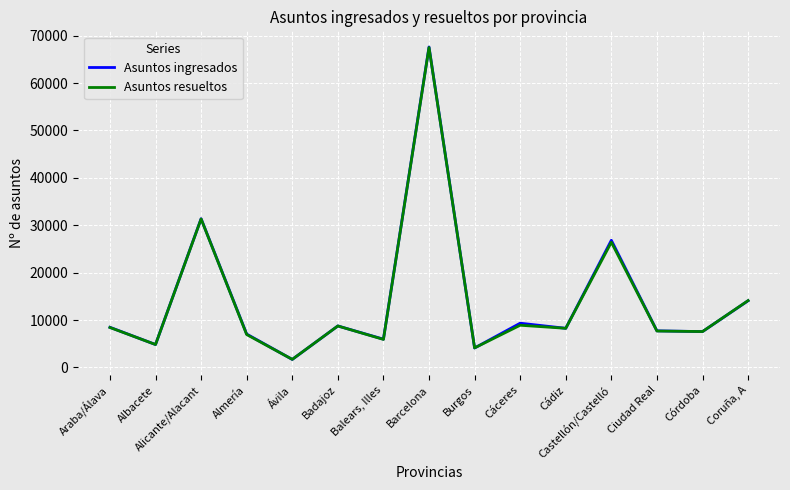

What is the sum of all Asuntos resueltos values?

212388